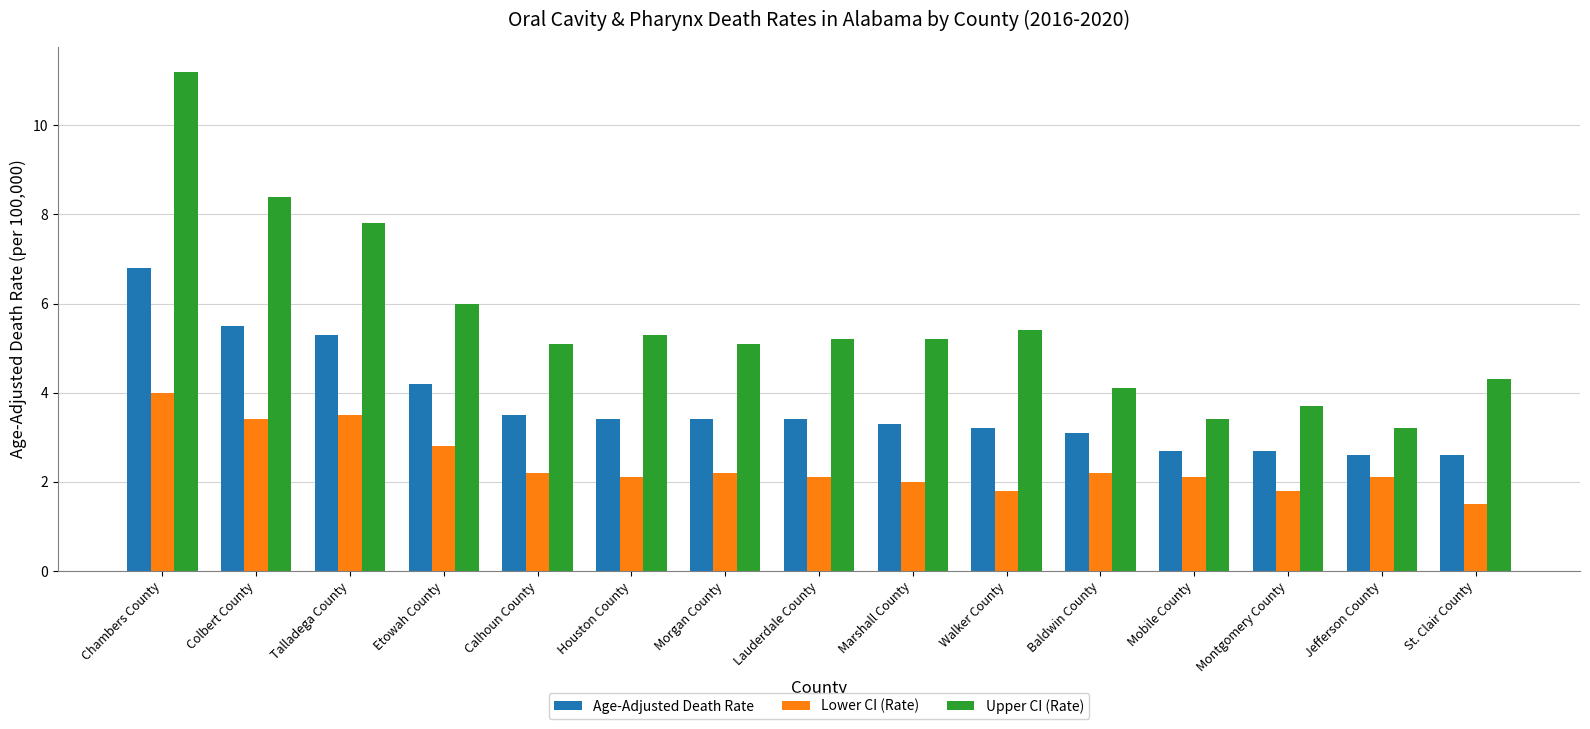

What is the highest value of the Age-Adjusted Death Rate series?

6.8